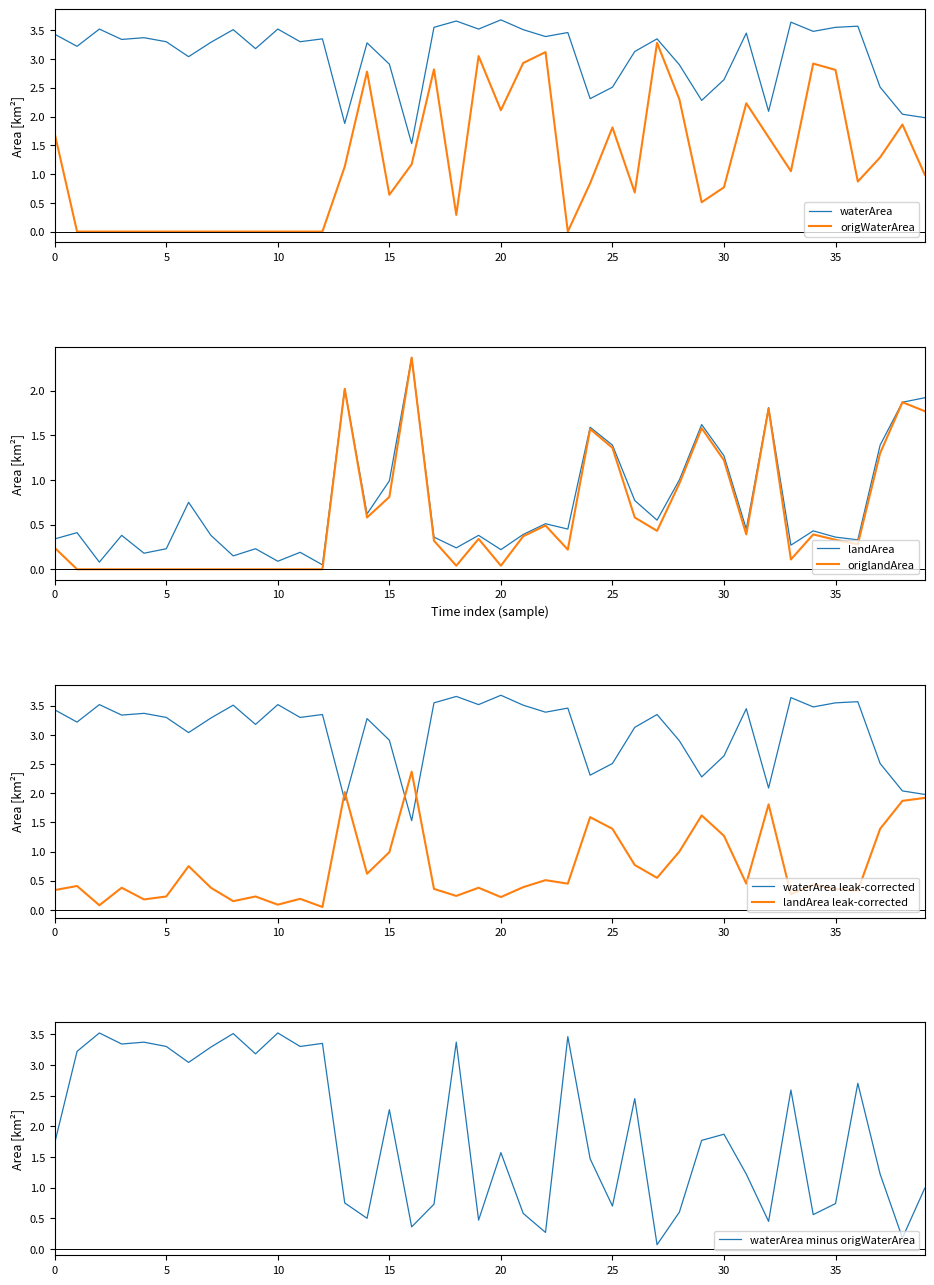

Is it true that waterArea equals 2.7 at 2017_04?

False